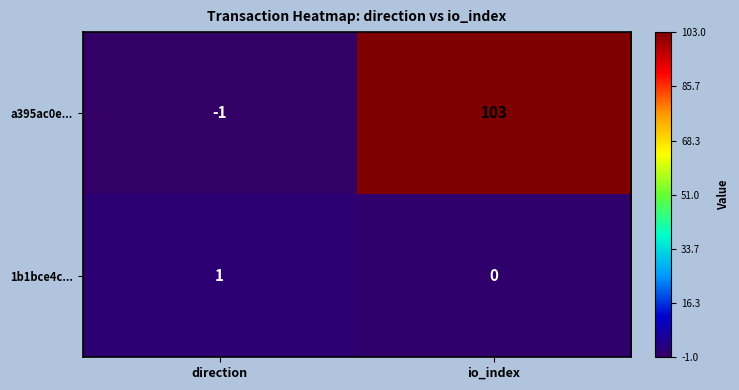

What is the difference between the highest and lowest values at io_index?

103